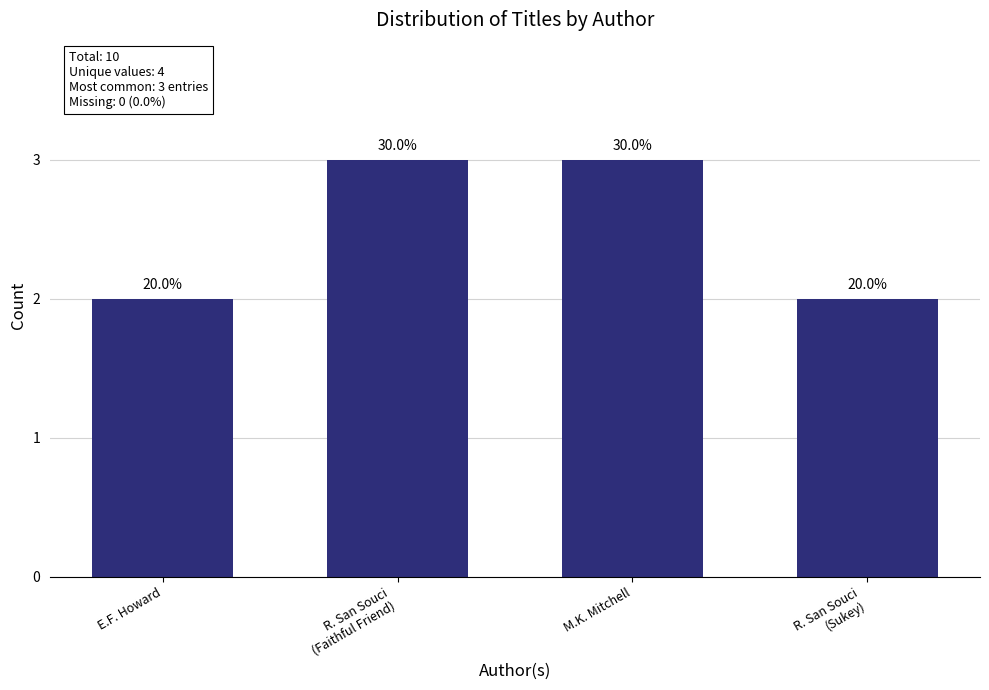

Does the chart contain any negative values?

No